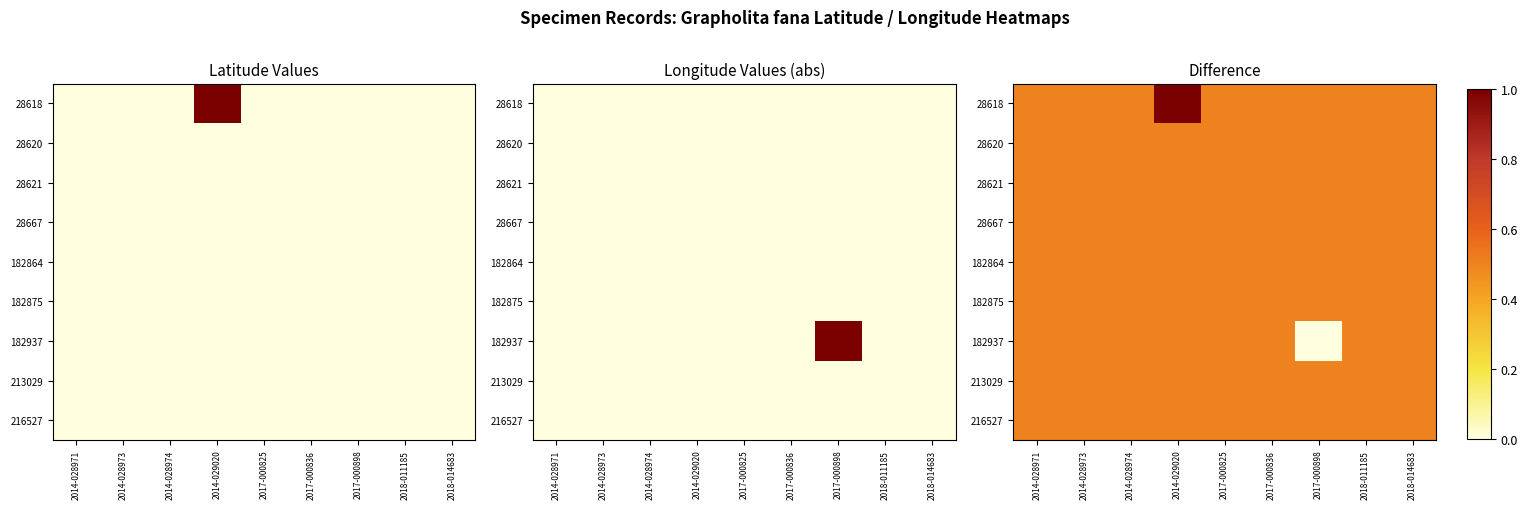

The 28667 series shows 0.0 at 2018-014683. True or false?

True